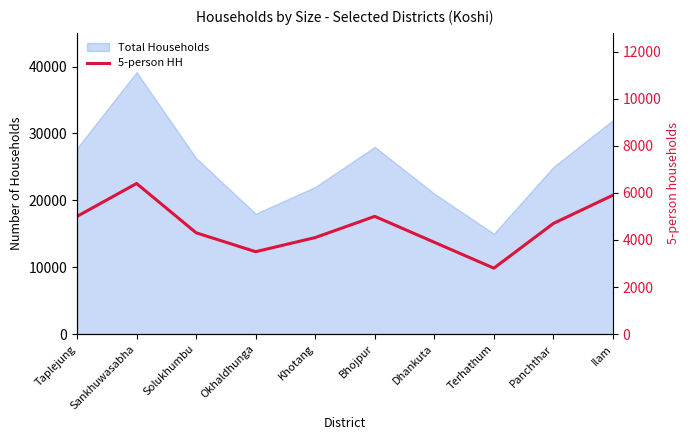

What is the sum of all values?

45597